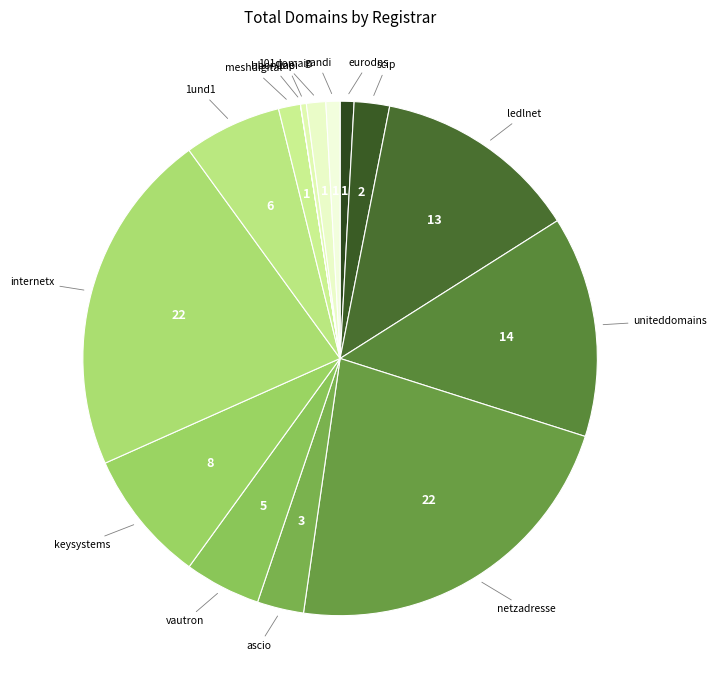

Which has a higher value, 1api or gandi?

gandi